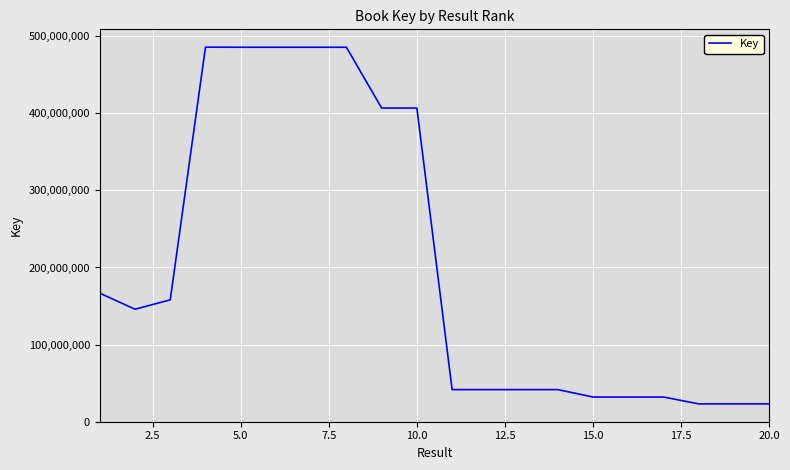

What is the smallest value displayed?

23040479